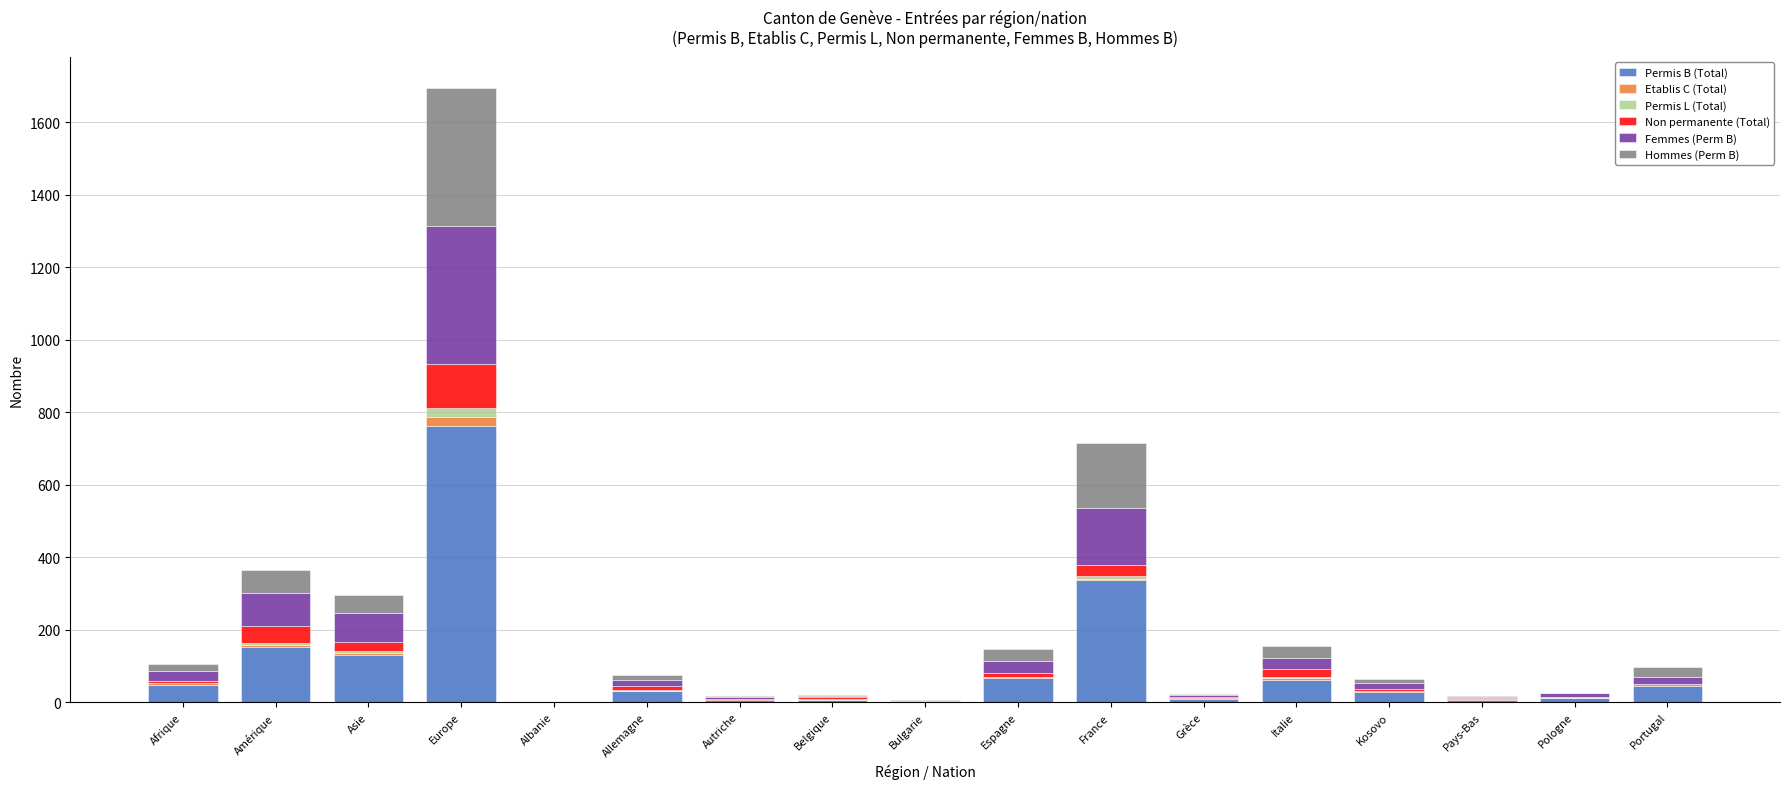

At which category is the sum across all series the highest?

Europe